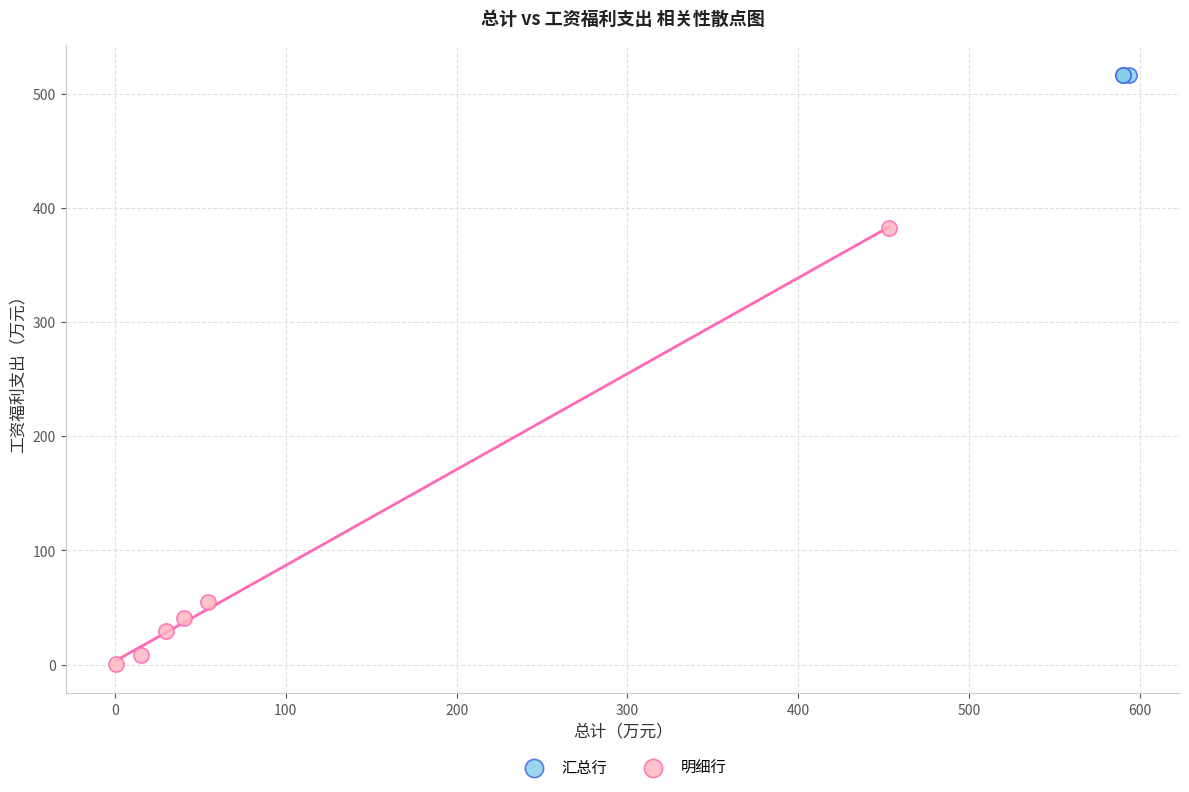

Which series contains the highest Y value?

汇总行